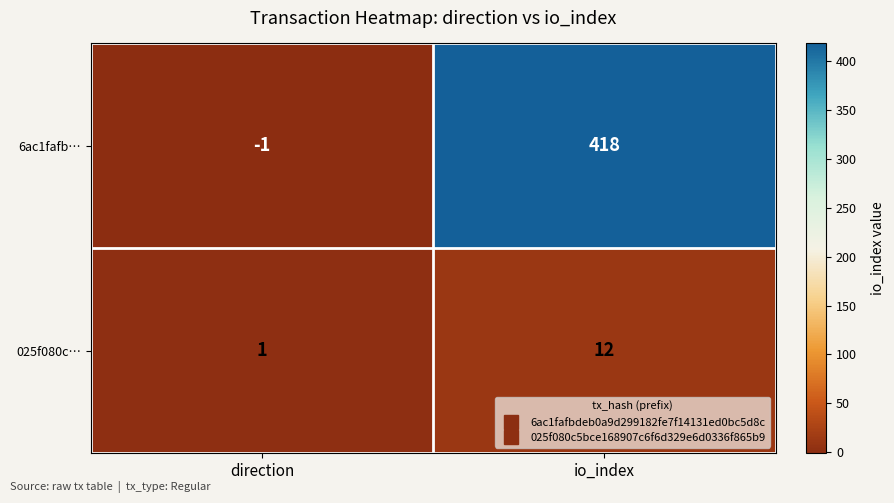

Between direction and io_index, which series saw the biggest shift?

6ac1fafb…